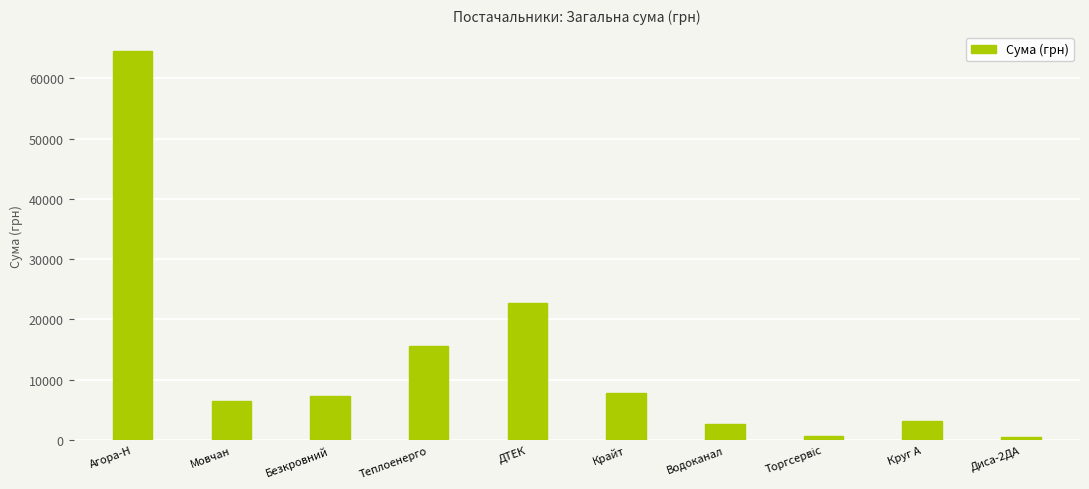

What is the maximum value shown in the chart?

64472.7